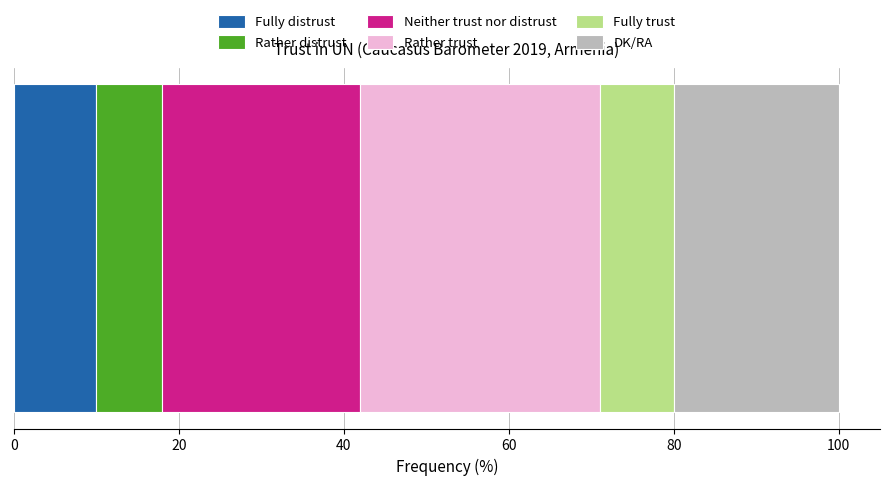

What is the highest value of the Fully distrust series?

10